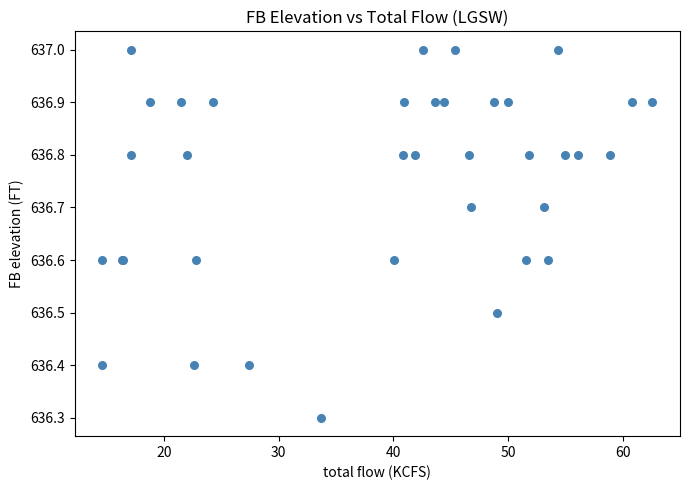

What Y value in the scatter plot is closest to 636?

636.3